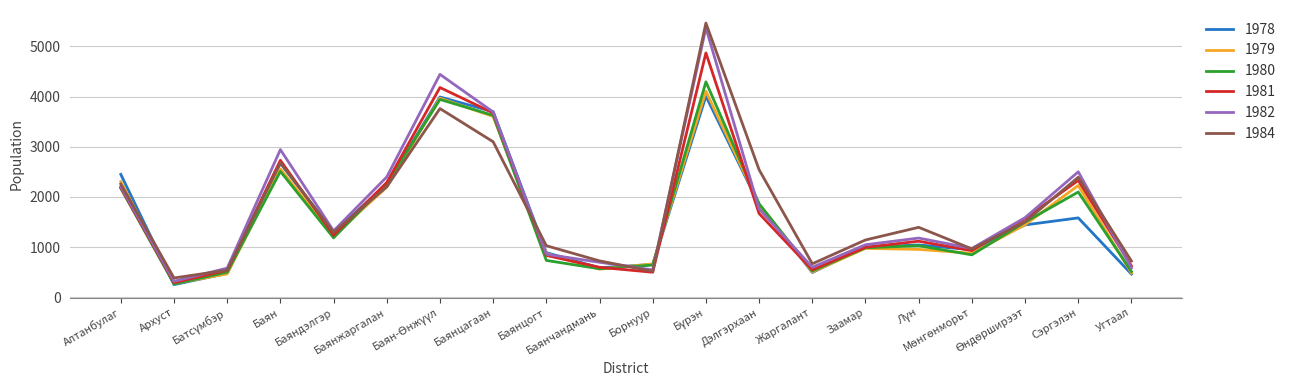

Which series has the largest range (max minus min)?

1984